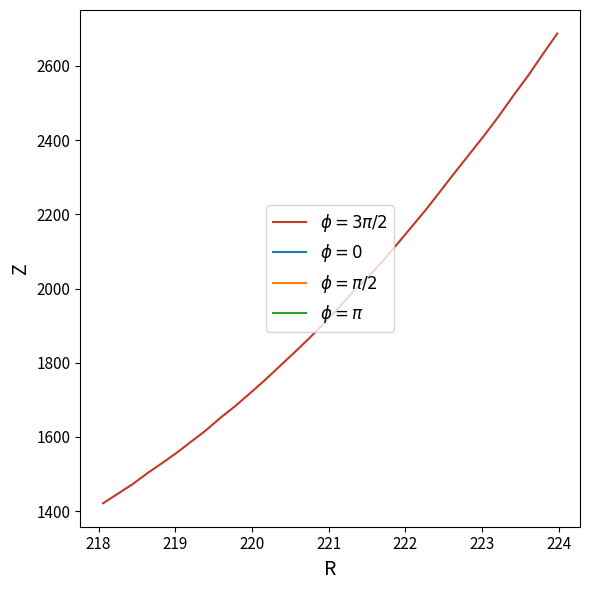

What is the minimum value shown in the chart?

1421.3